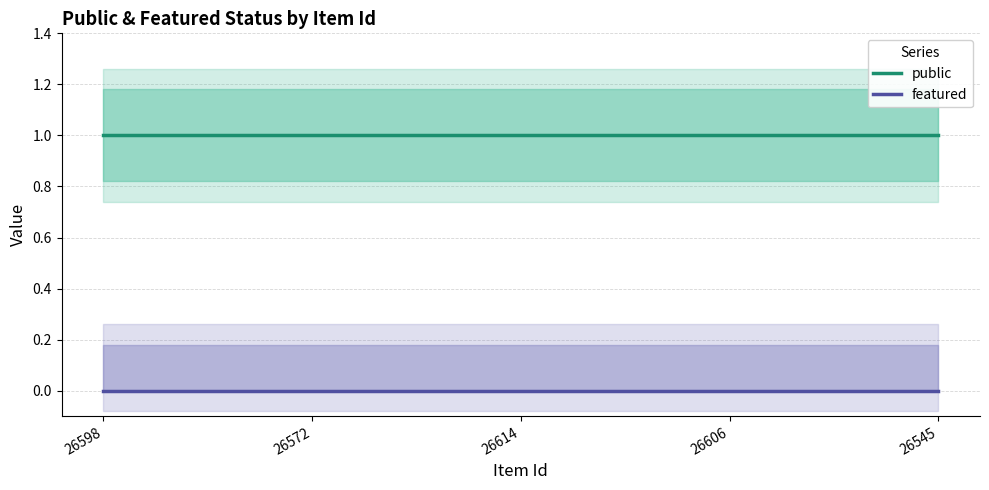

Reading left to right, transcribe all the data shown in this chart.

public: 26598=1	26572=1	26614=1	26606=1	26545=1
featured: 26598=0	26572=0	26614=0	26606=0	26545=0